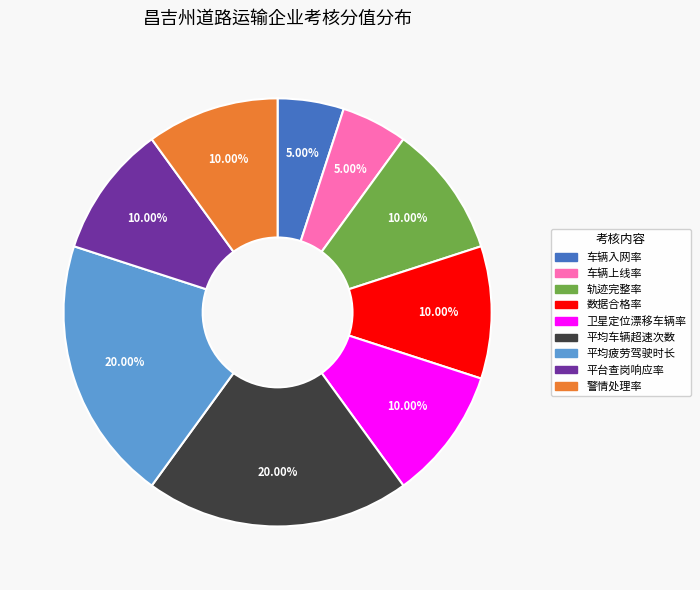

Is 平均车辆超速次数 the majority of the pie?

No